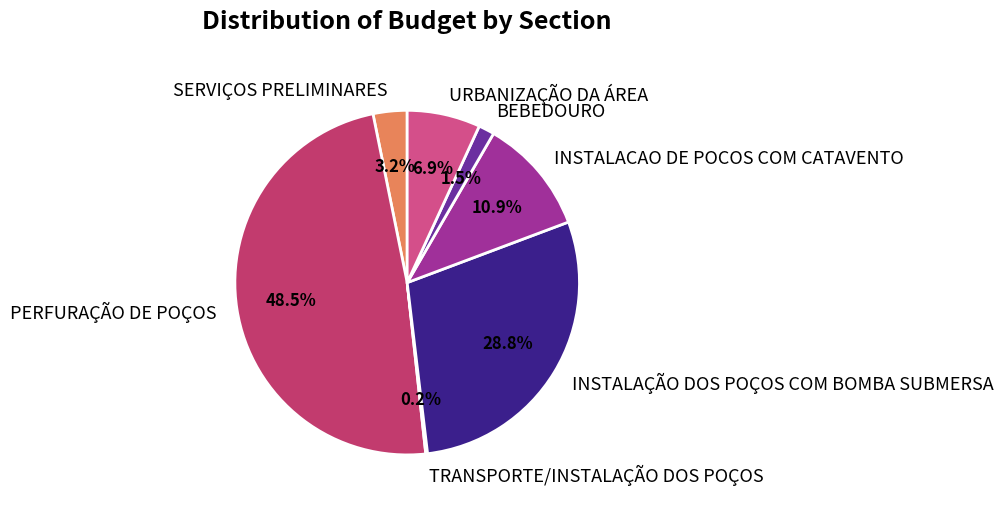

Is it true that BEBEDOURO is 8% of the pie?

False